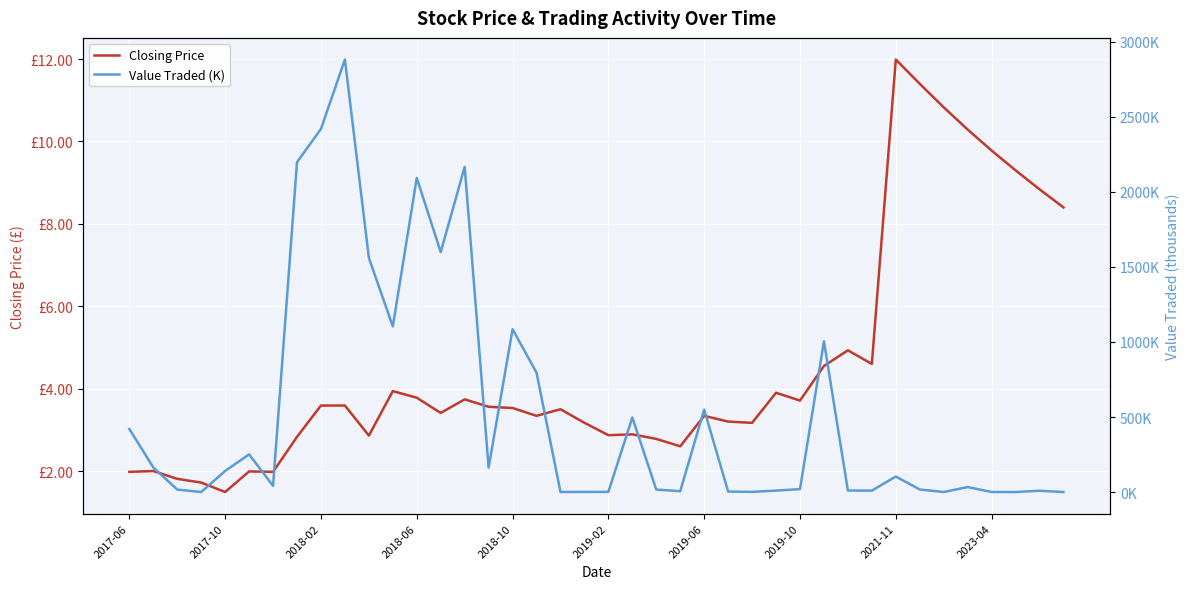

How many times do Value Traded (K) and Closing Price cross each other?

9